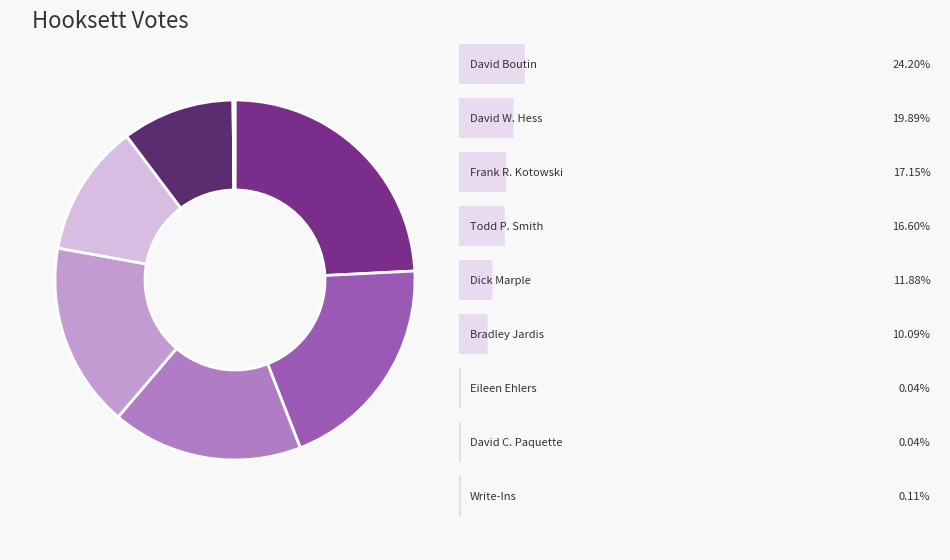

Count the number of slices in the pie.

9